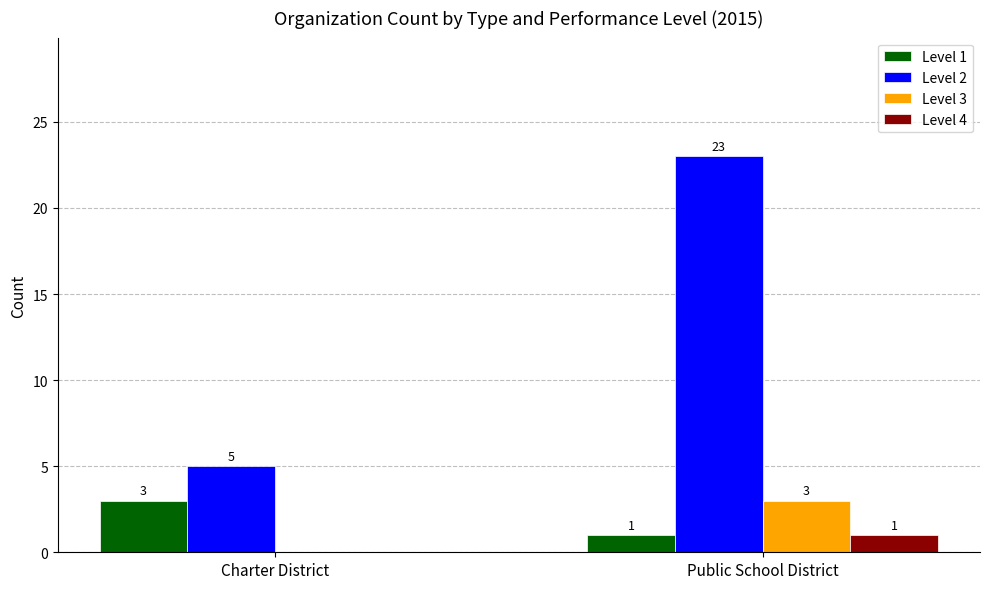

What is the sum of the Level 3 values at Public School District and Charter District?

3